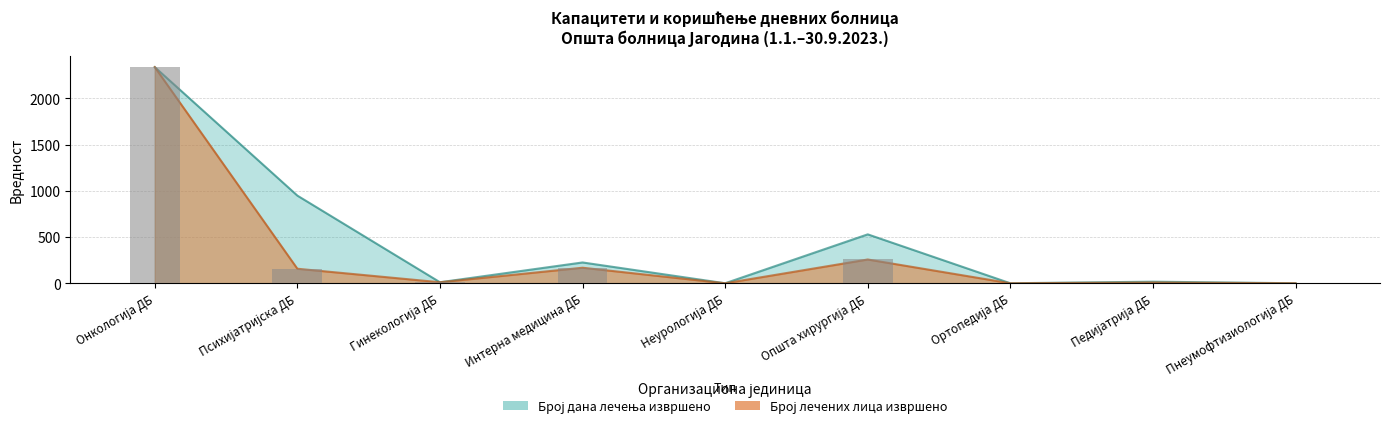

Between Неурологија ДБ and Општа хирургија ДБ, which series saw the biggest shift?

Број дана лечења извршено